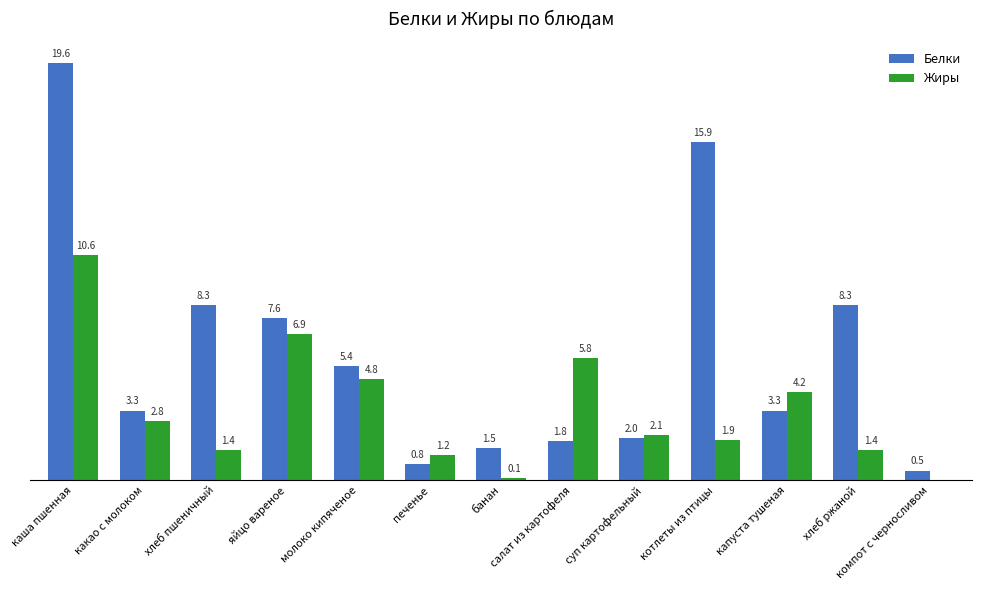

At which category is the sum across all series the highest?

каша пшенная